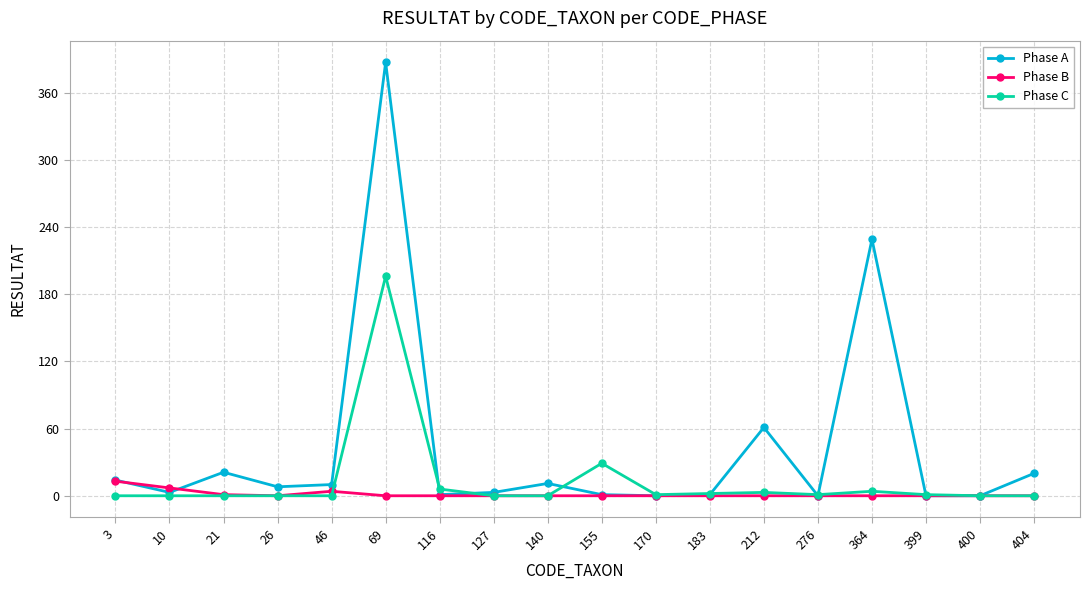

Rank the series by their maximum value, from highest to lowest.

Phase A, Phase C, Phase B